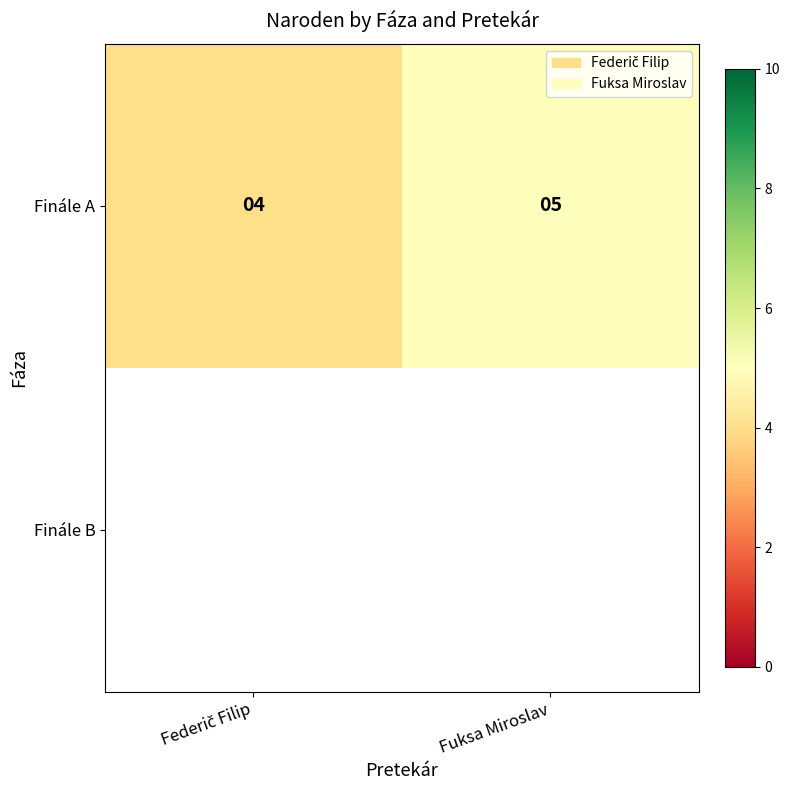

At which label is the value closest to 4?

Federič Filip